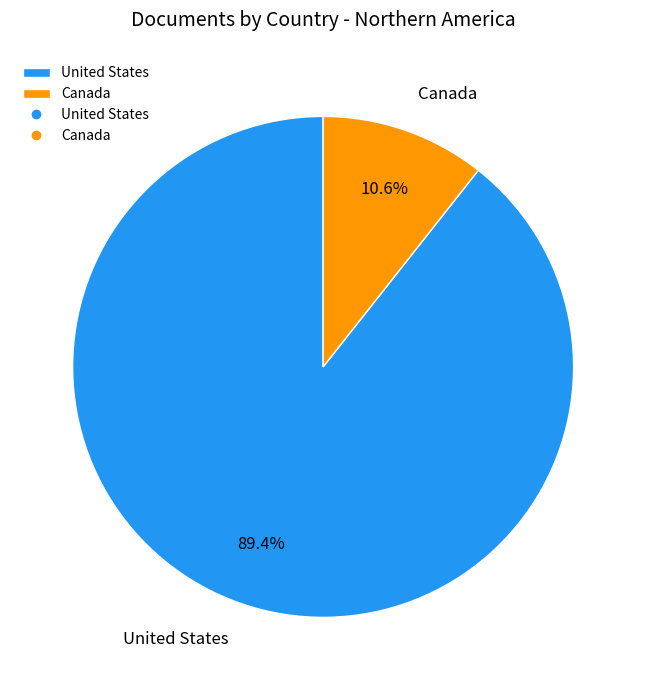

What is the majority slice?

United States